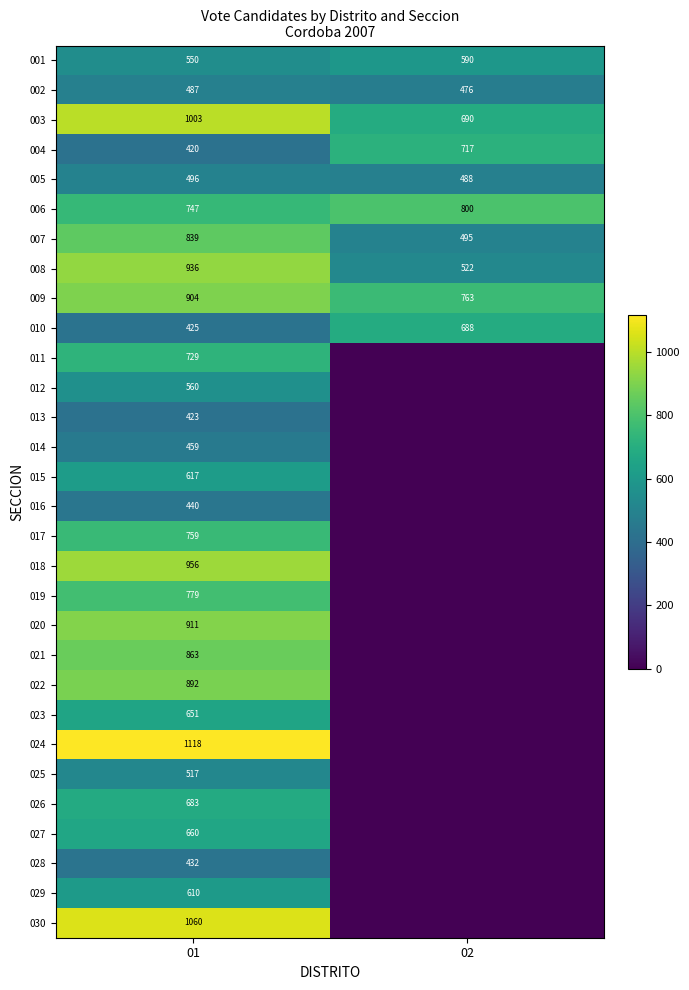

What is the sum of all 001 values?

1140